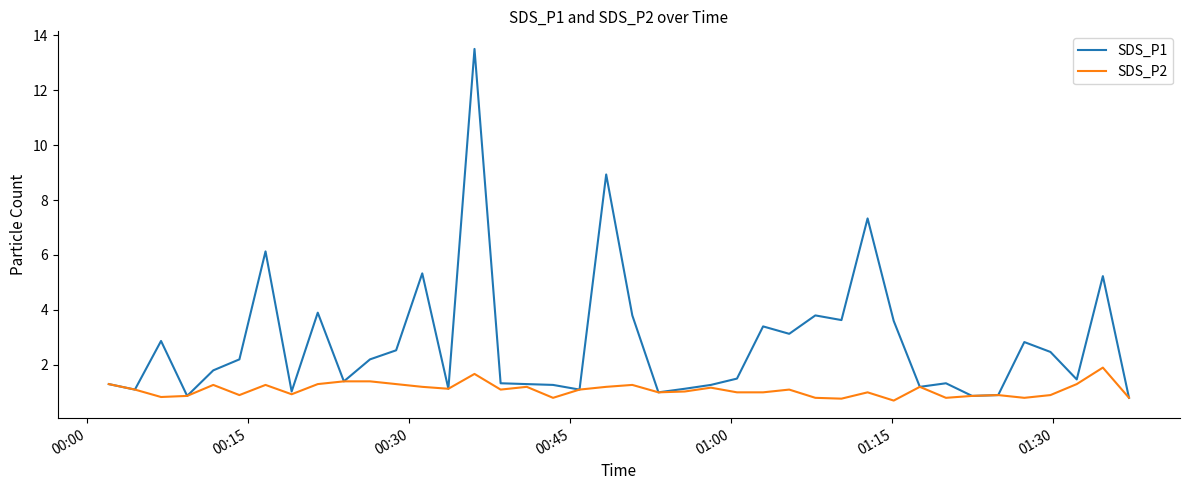

List the series in order of their overall mean, lowest first.

SDS_P2, SDS_P1